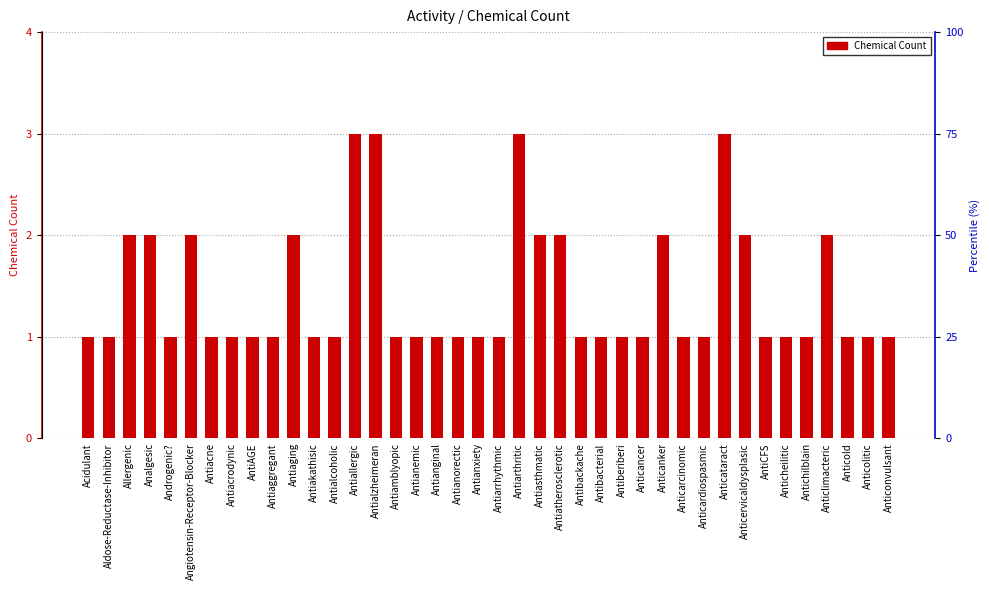

What is the approximate value at Aldose-Reductase-Inhibitor?

1